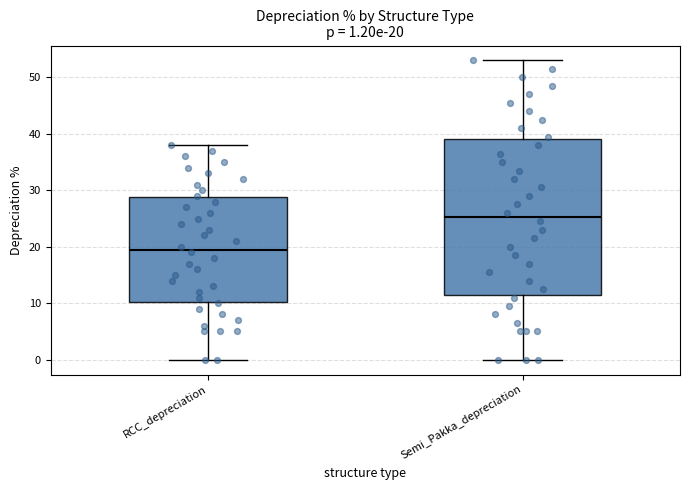

Which box's median line is the highest?

Semi_Pakka_depreciation